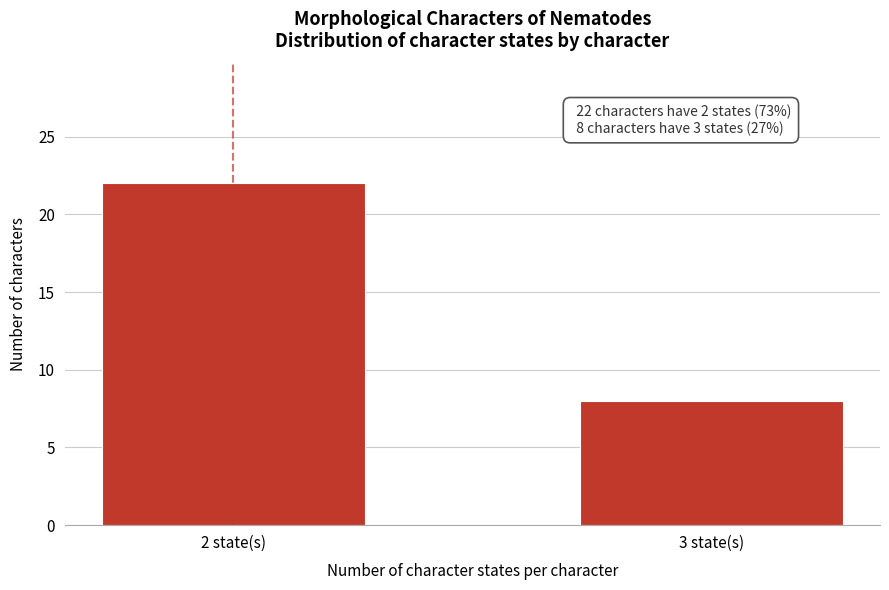

Reading left to right, list all the values displayed in this chart.

22	8